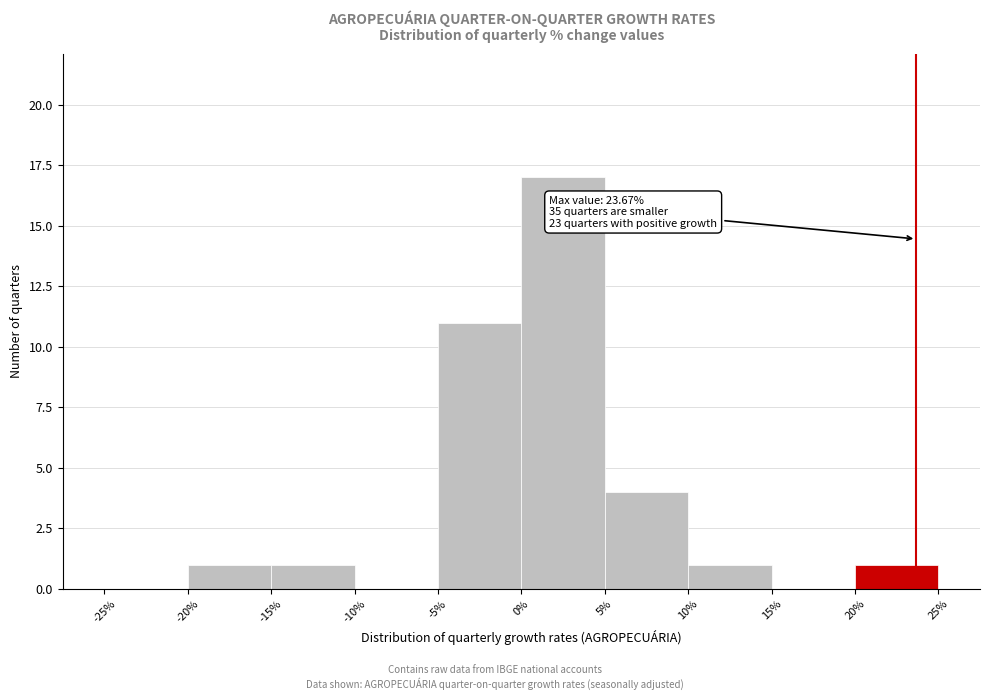

Over which range of the x-axis is the bar tallest?

0% to 5%